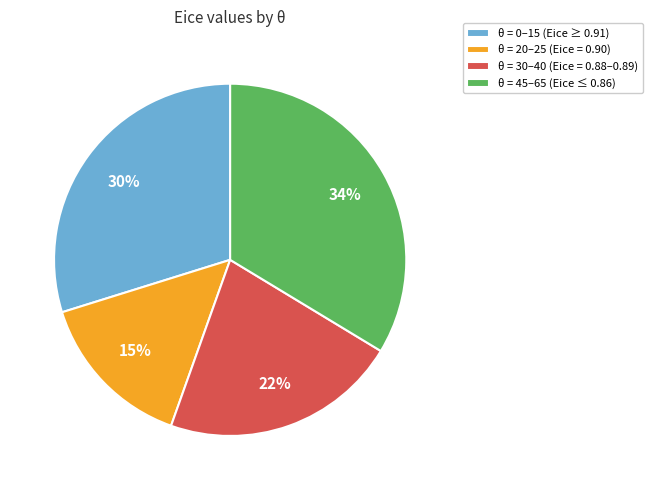

The θ = 0–15 (Eice ≥ 0.91) slice represents 39% of the pie. True or false?

False